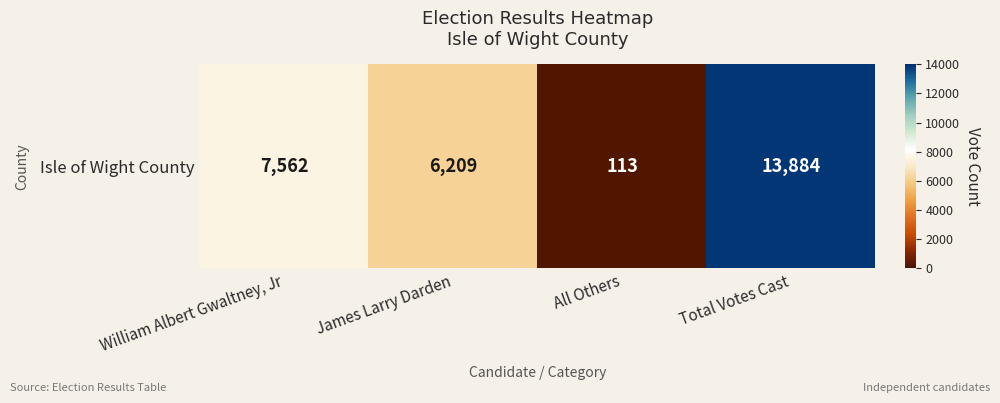

What is the smallest value displayed?

113